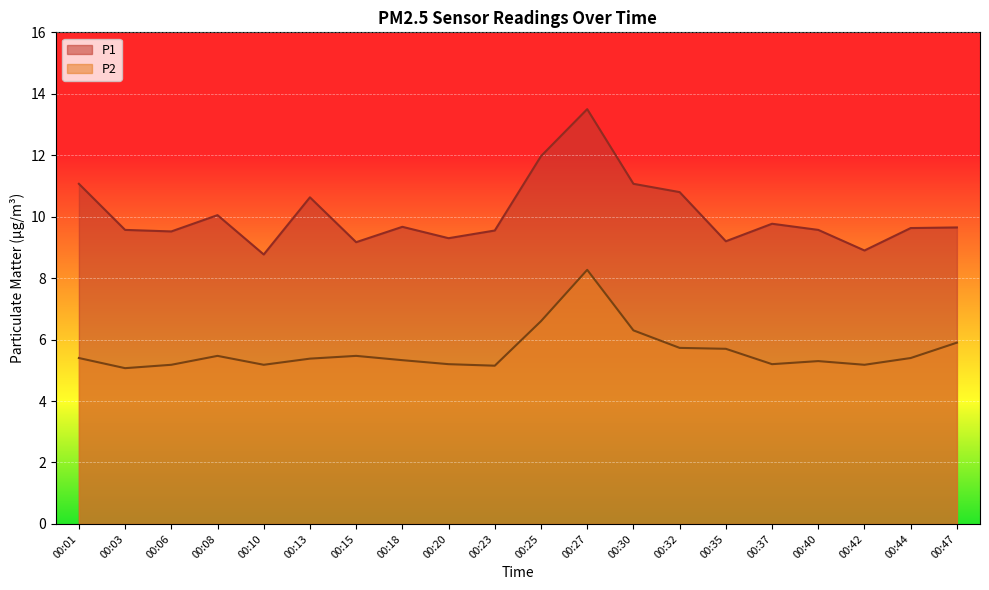

Which series changed the most between 00:10 and 00:27?

P1